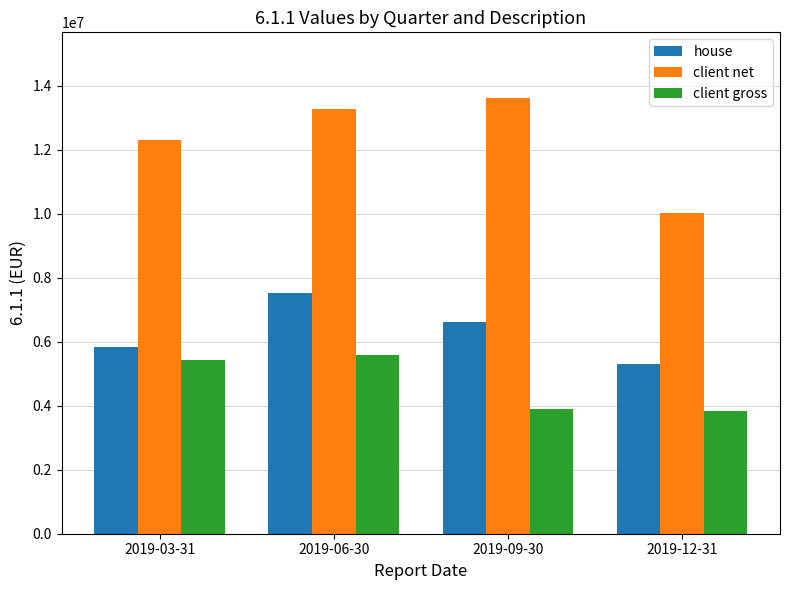

True or false: client net has a value of 13278754.7 at 2019-06-30.

True